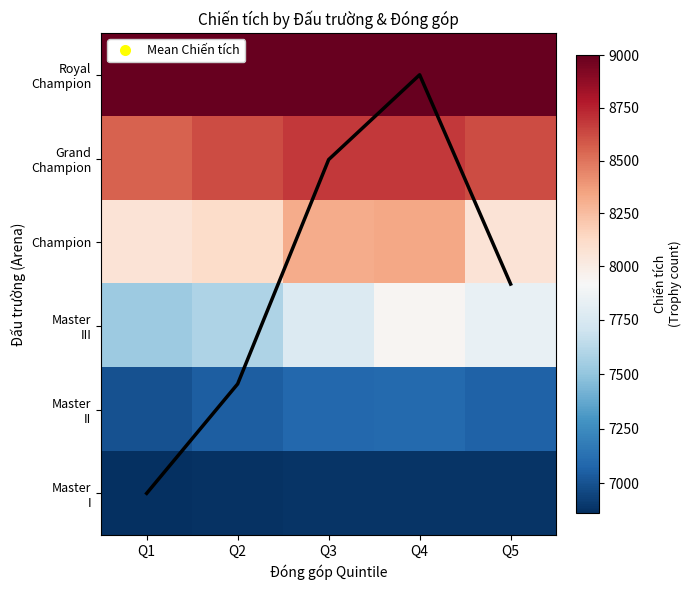

What is the smallest value displayed?

6864